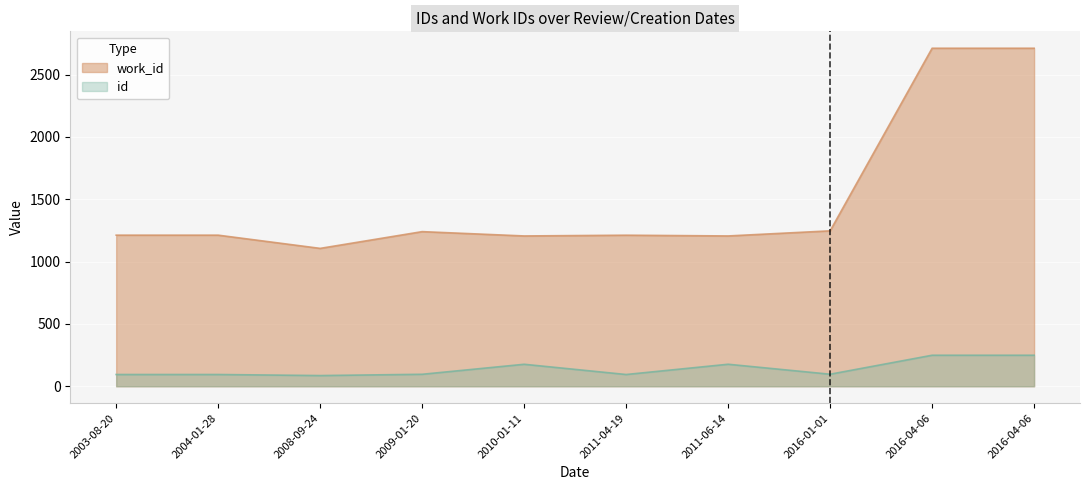

What is the change in value from 2010-01-11 to 2011-04-19?

+6.0